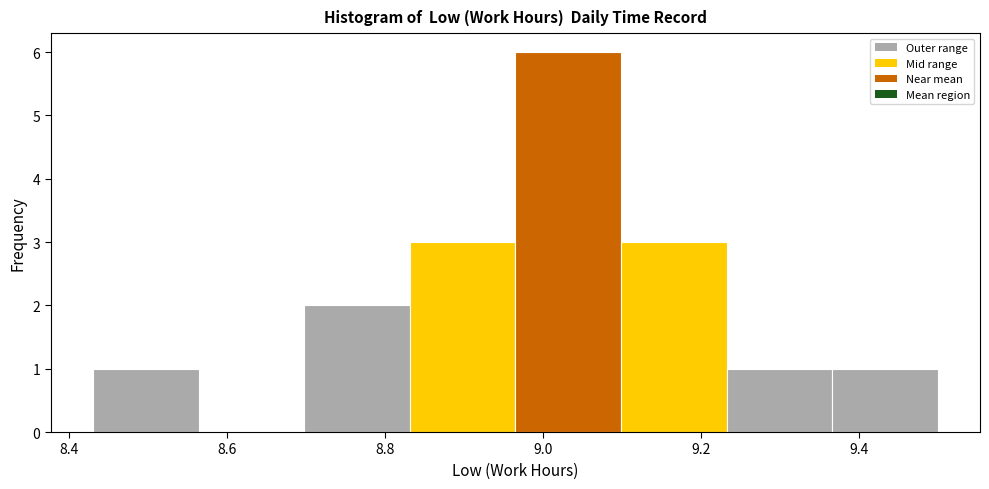

What is the height of the bar covering 9.10 to 9.24 on the x-axis? Neither the bar edges nor the heights are printed on the chart, so give them approximately, as read against the axes.

3